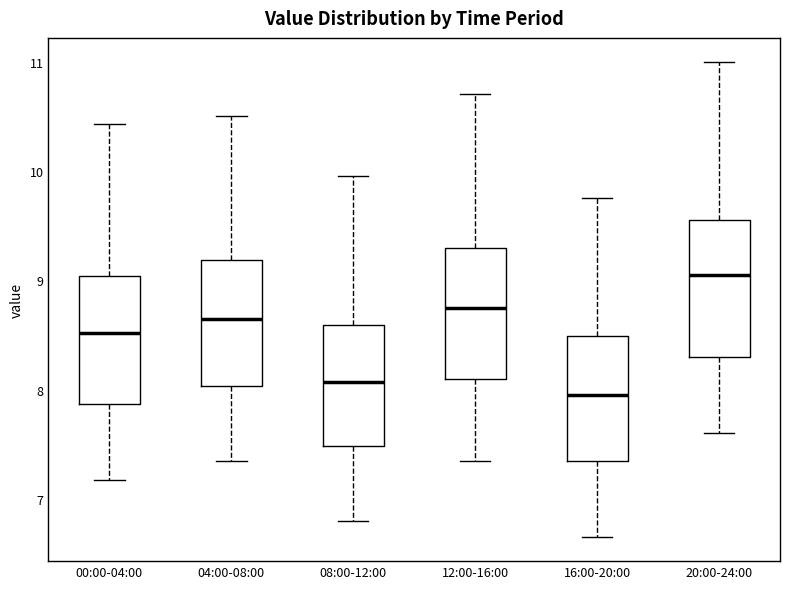

Reading left to right, read every box against the y-axis: the position of its median line, the range the box covers, and the ends of its whiskers. The values are not printed on the chart, so give them approximately, as read against the axis.

00:00-04:00: median 8.5, box 7.9 to 9.0, whiskers 7.2 to 10.4
04:00-08:00: median 8.7, box 8.0 to 9.2, whiskers 7.4 to 10.5
08:00-12:00: median 8.1, box 7.5 to 8.6, whiskers 6.8 to 10.0
12:00-16:00: median 8.8, box 8.1 to 9.3, whiskers 7.4 to 10.7
16:00-20:00: median 8.0, box 7.4 to 8.5, whiskers 6.7 to 9.8
20:00-24:00: median 9.1, box 8.3 to 9.6, whiskers 7.6 to 11.0